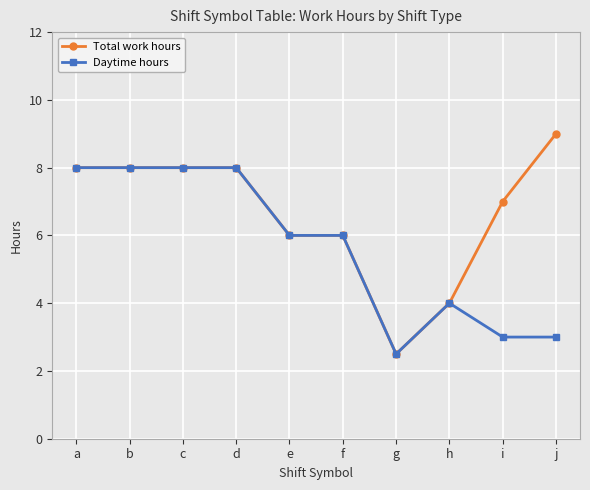

Reading left to right, transcribe all the data shown in this chart.

Total work hours: 8.0	8.0	8.0	8.0	6.0	6.0	2.5	4.0	7.0	9.0
Daytime hours: 8.0	8.0	8.0	8.0	6.0	6.0	2.5	4.0	3.0	3.0